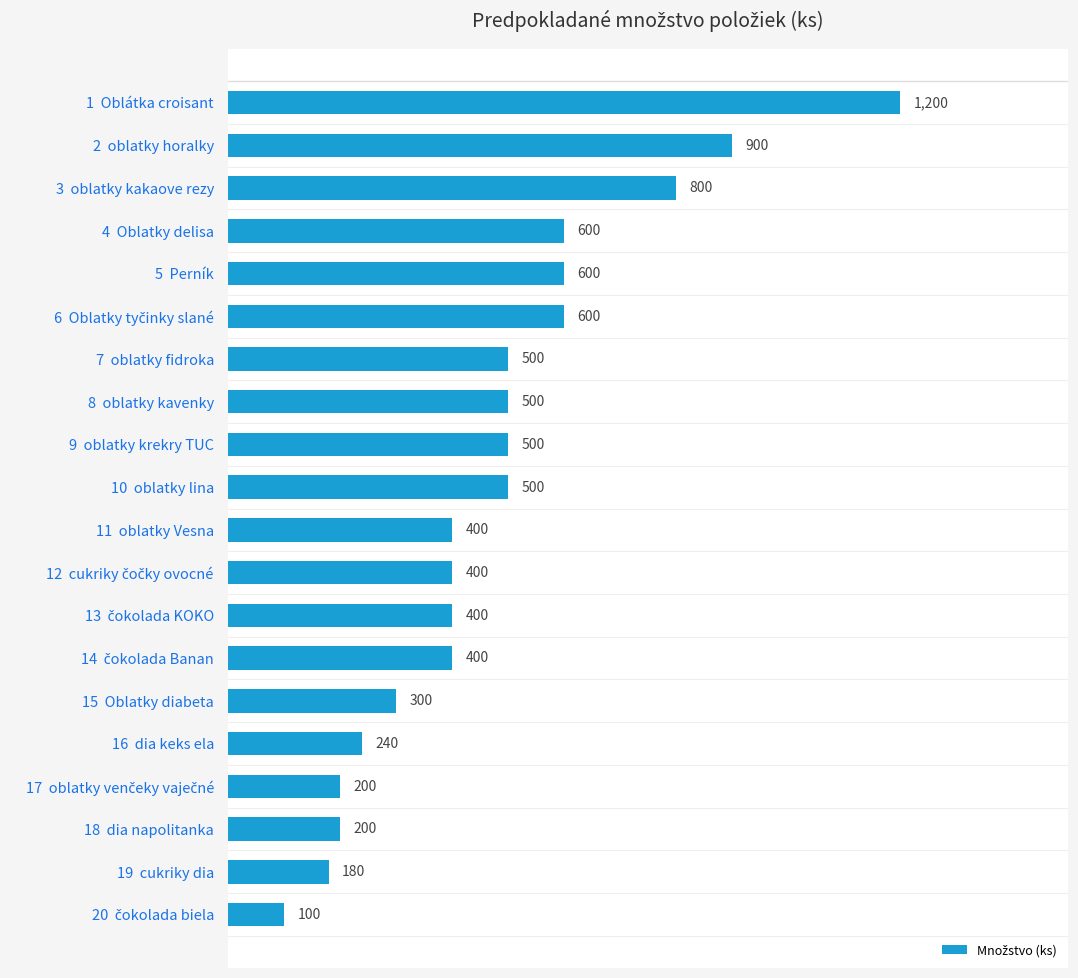

What is the difference between the second highest and minimum values?

800